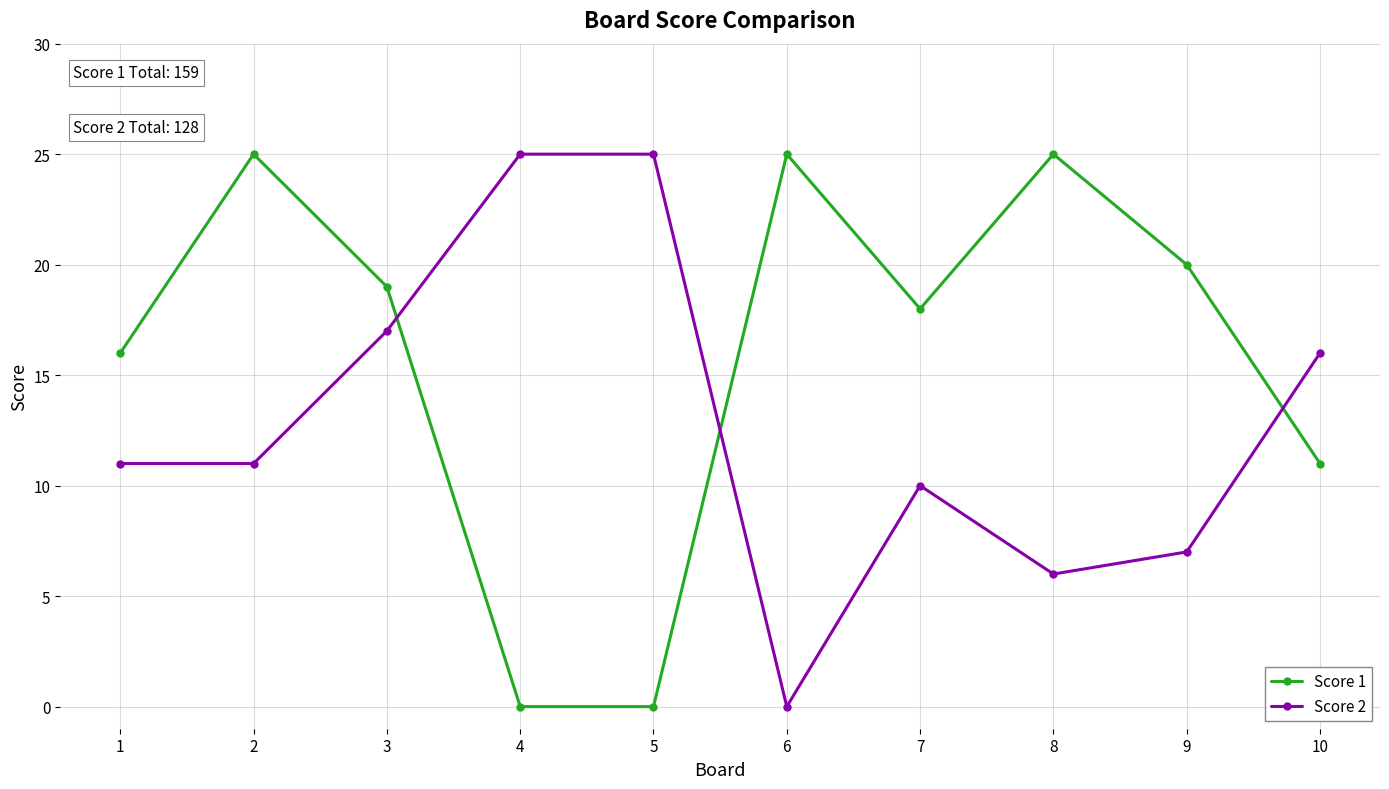

What is the average value of the Score 2 series?

13